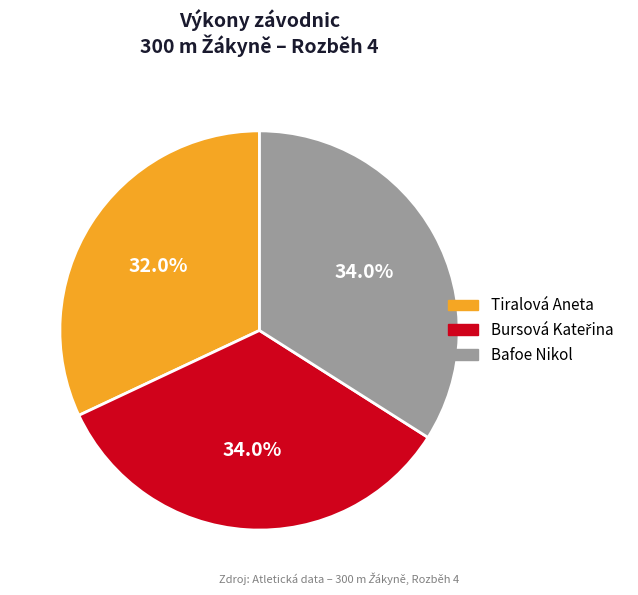

Does any single category account for the majority?

No